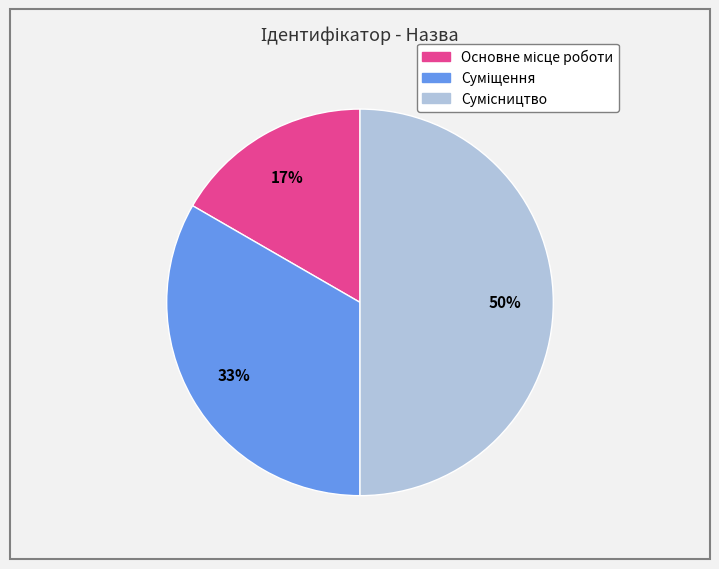

To the nearest percent, what is the average slice percentage?

33%